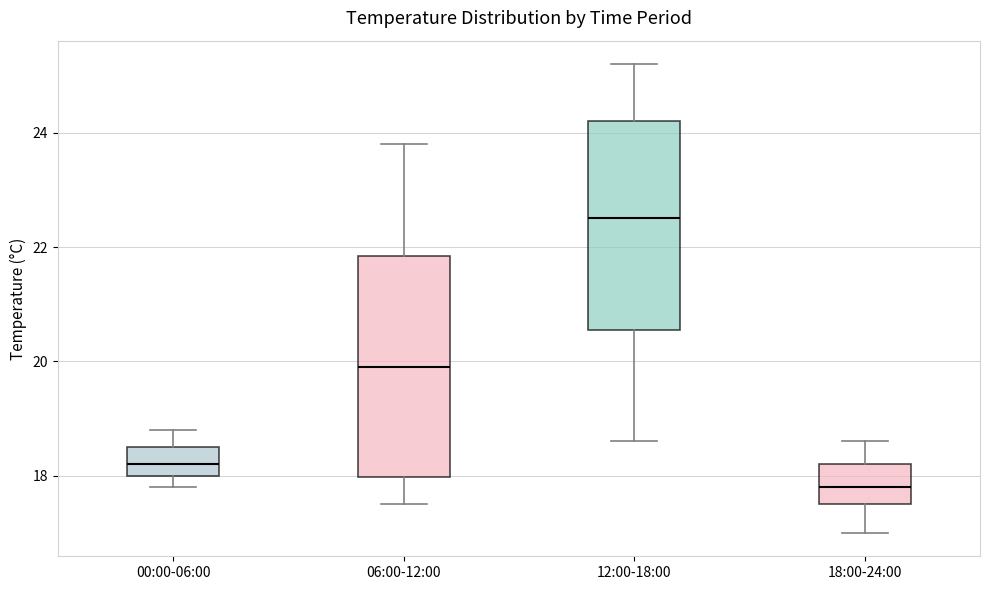

Reading left to right, read every box against the y-axis: the position of its median line, the range the box covers, and the ends of its whiskers. The values are not printed on the chart, so give them approximately, as read against the axis.

00:00-06:00: median 18.2, box 18.0 to 18.6, whiskers 17.8 to 18.8
06:00-12:00: median 20.0, box 18.0 to 21.8, whiskers 17.6 to 23.8
12:00-18:00: median 22.6, box 20.6 to 24.2, whiskers 18.6 to 25.2
18:00-24:00: median 17.8, box 17.6 to 18.2, whiskers 17.0 to 18.6